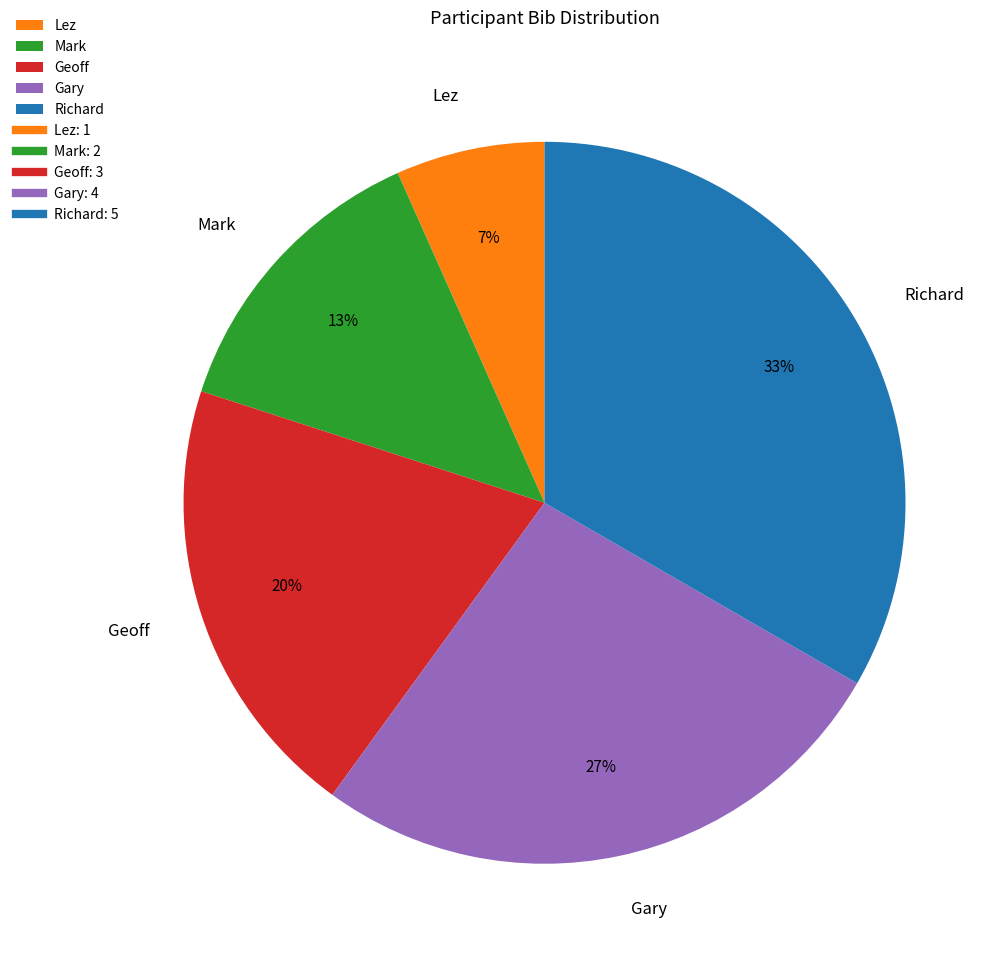

How many segments does this pie chart have?

5